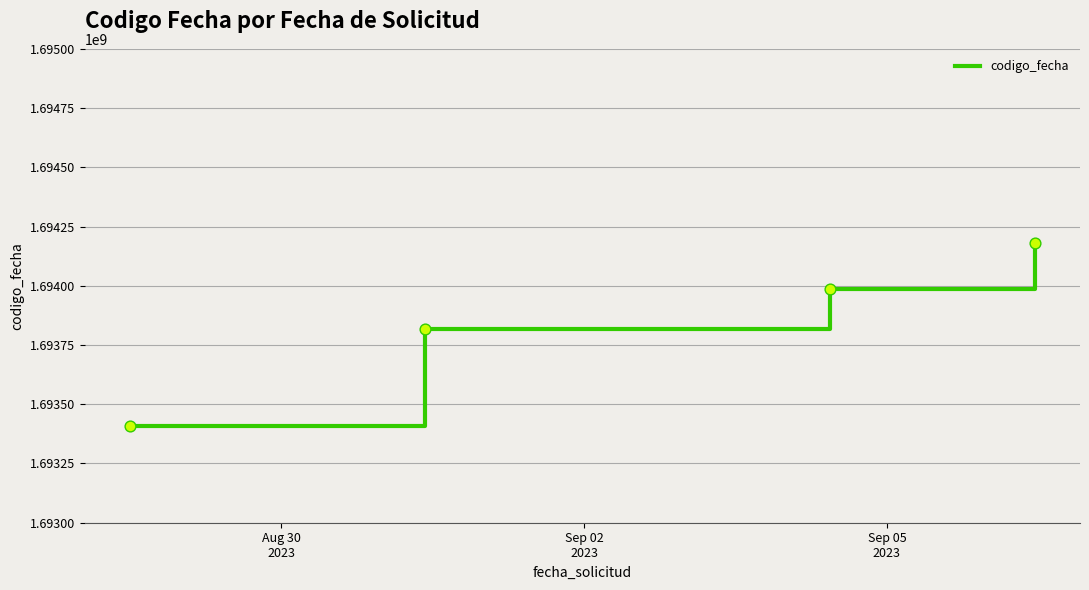

What is the average value?

1693847748